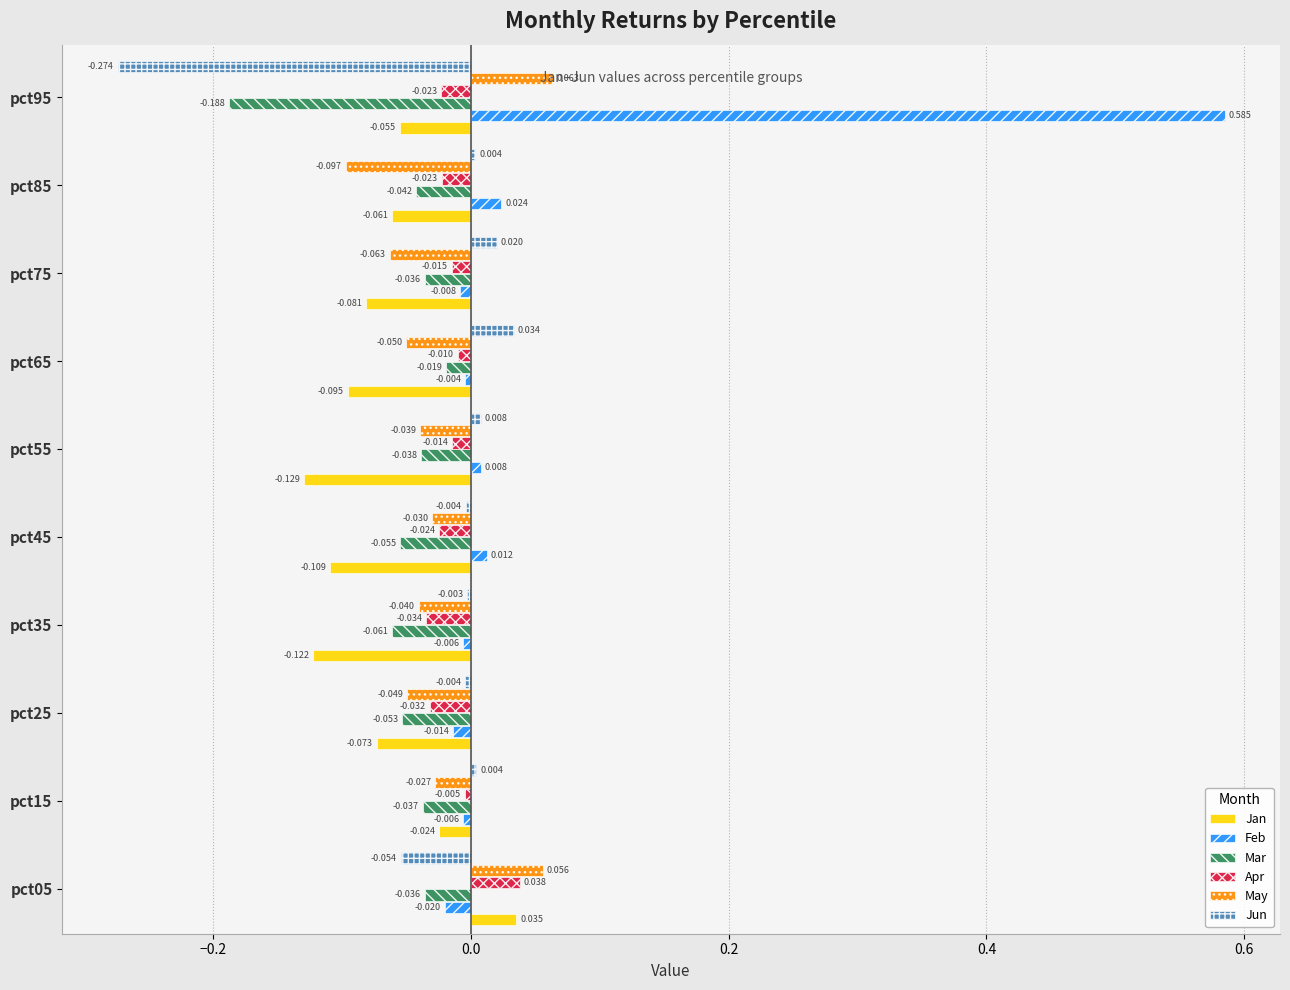

Between pct25 and pct85, which series saw the biggest shift?

May